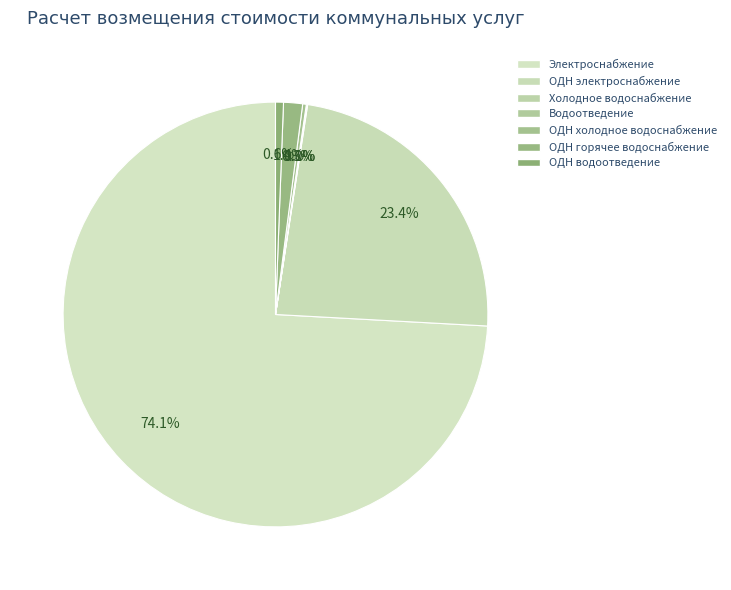

How many slices are in this pie chart?

7